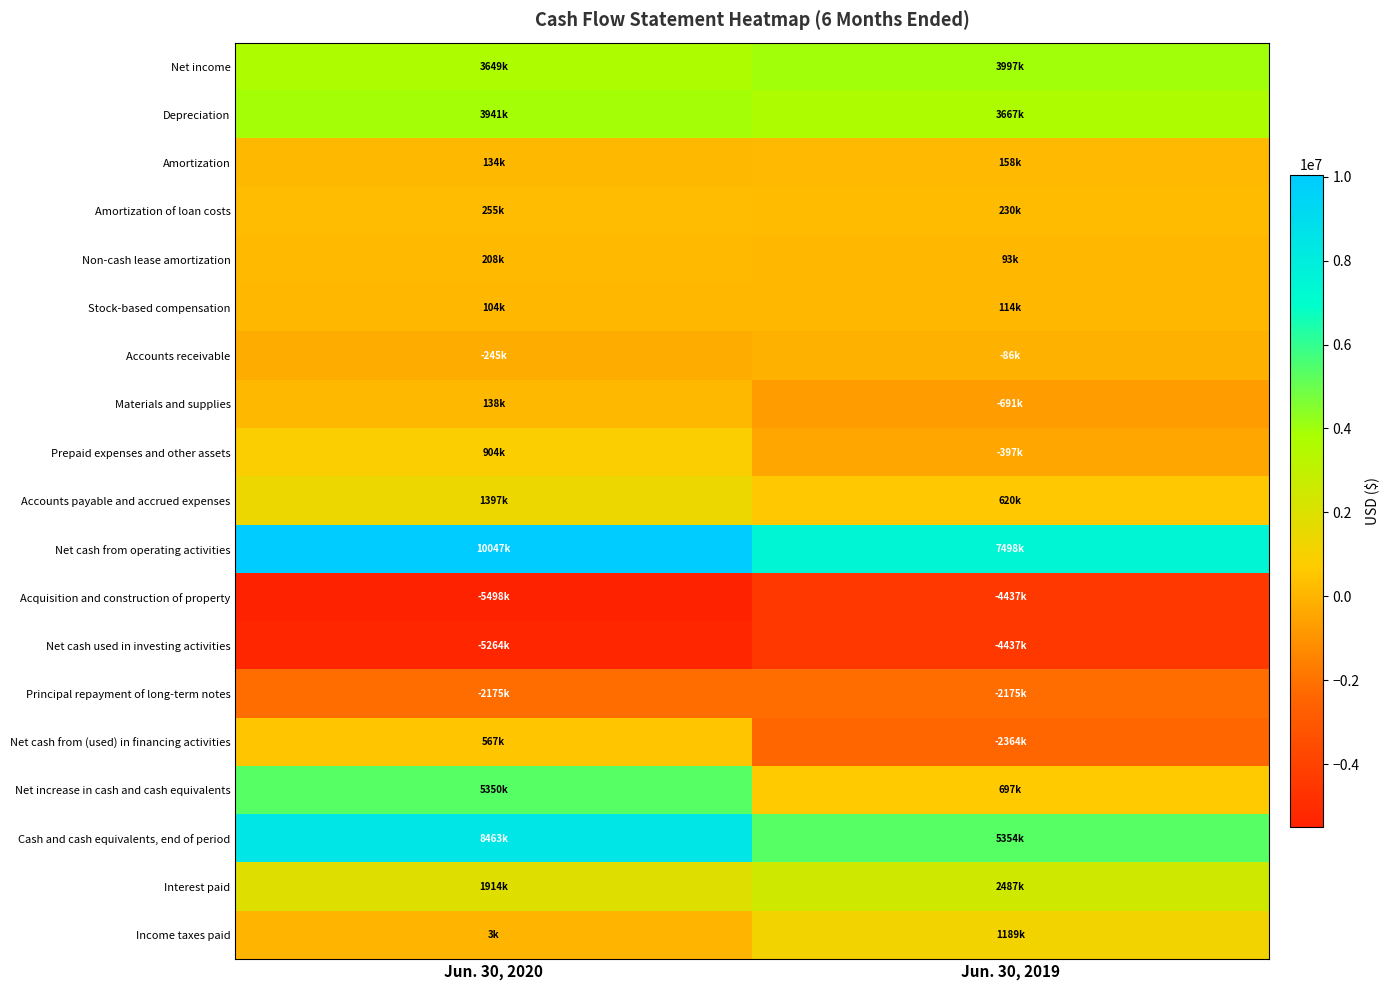

Count the number of data series in this chart.

19